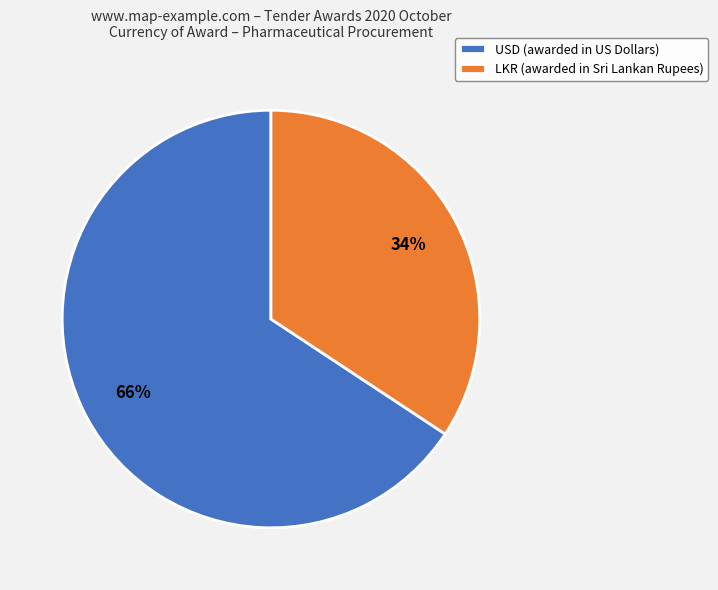

Rank the categories by value from lowest to highest.

LKR, USD